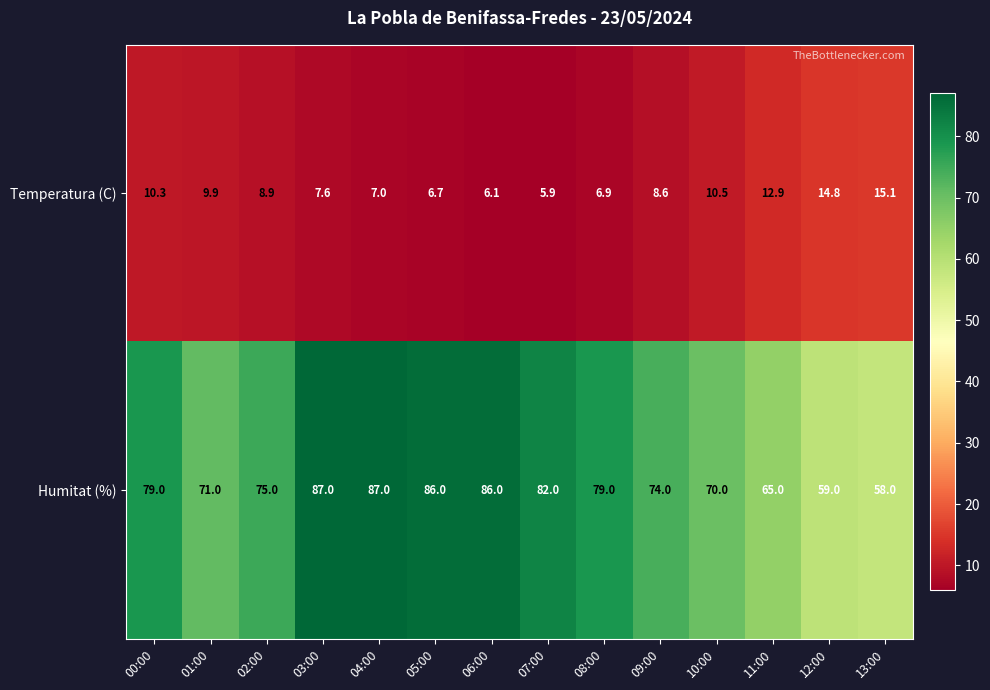

What is the sum of all Temperatura (C) values?

131.2